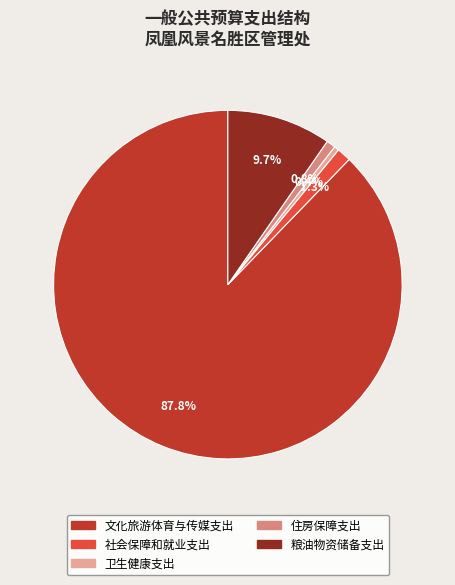

What is the total percentage of 住房保障支出 and 粮油物资储备支出?

10.5%